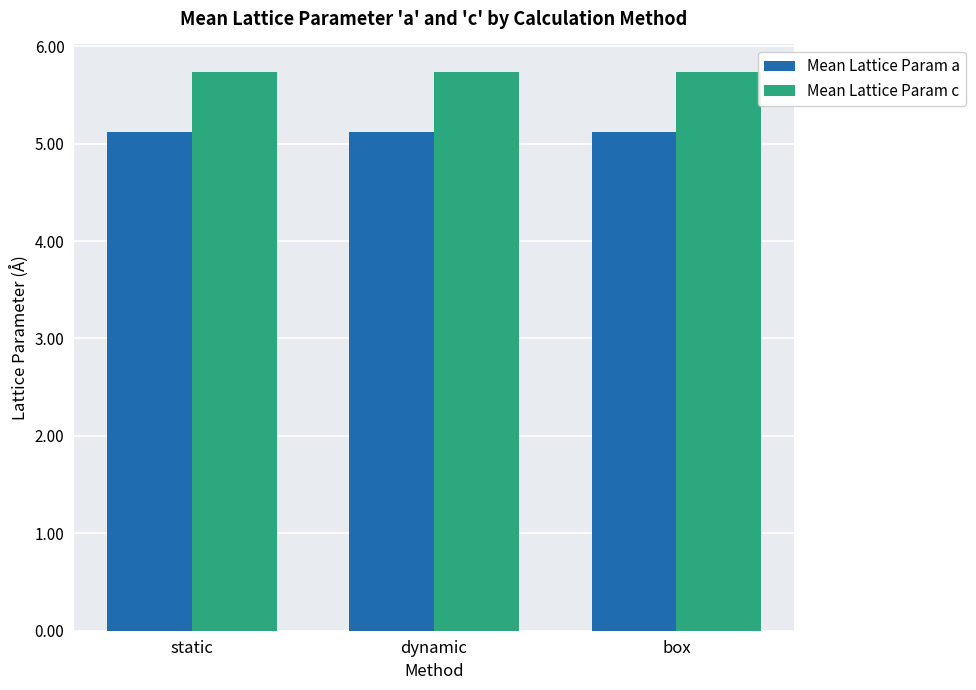

Reading right to left, what are all the values shown in this chart?

Mean Lattice Param a: box=5.1	dynamic=5.1	static=5.1
Mean Lattice Param c: box=5.7	dynamic=5.7	static=5.7